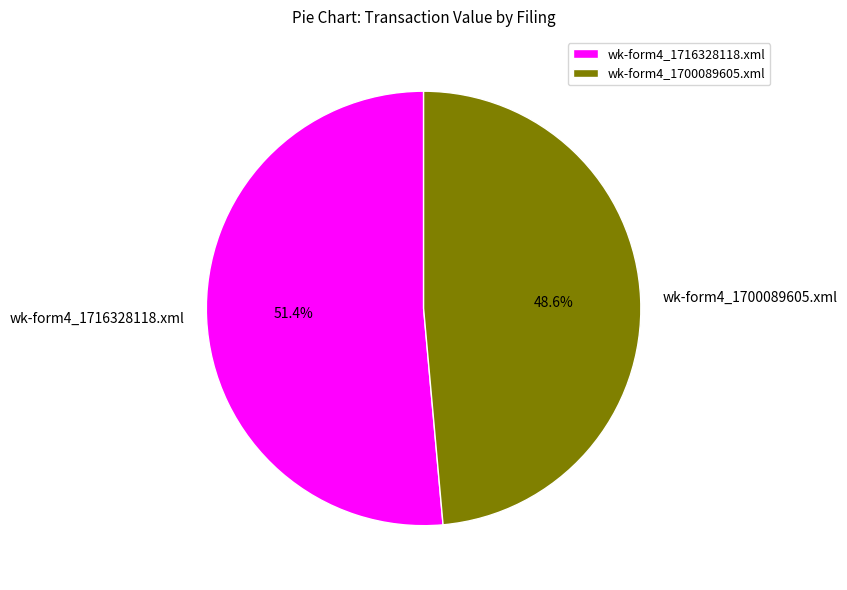

Rank the categories by value from highest to lowest.

wk-form4_1716328118.xml, wk-form4_1700089605.xml